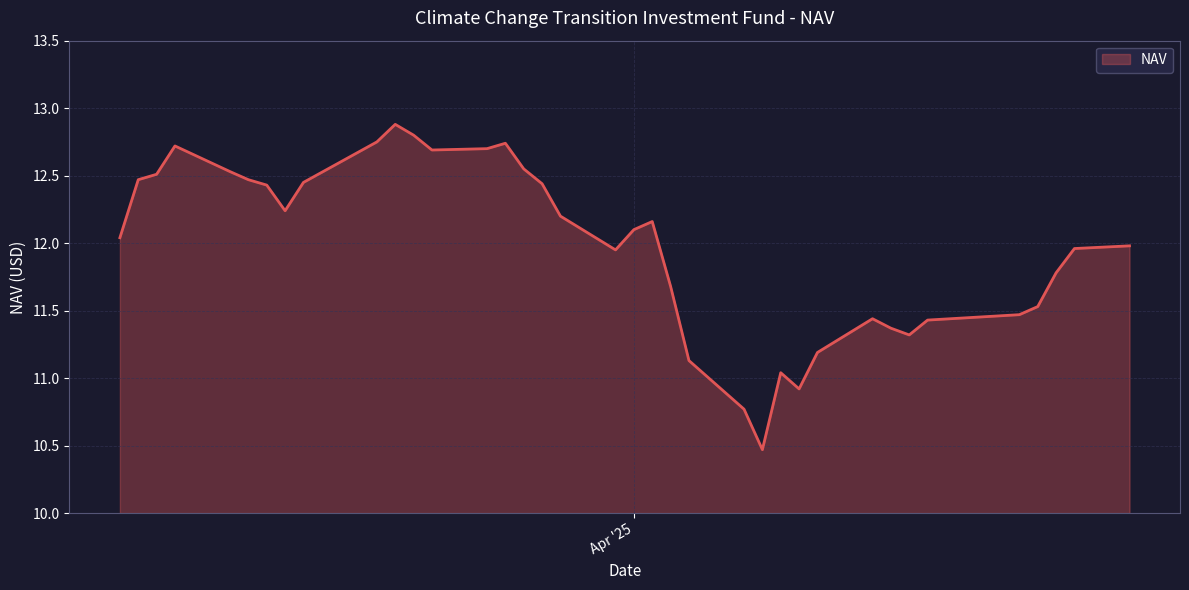

What is the minimum value shown in the chart?

10.5